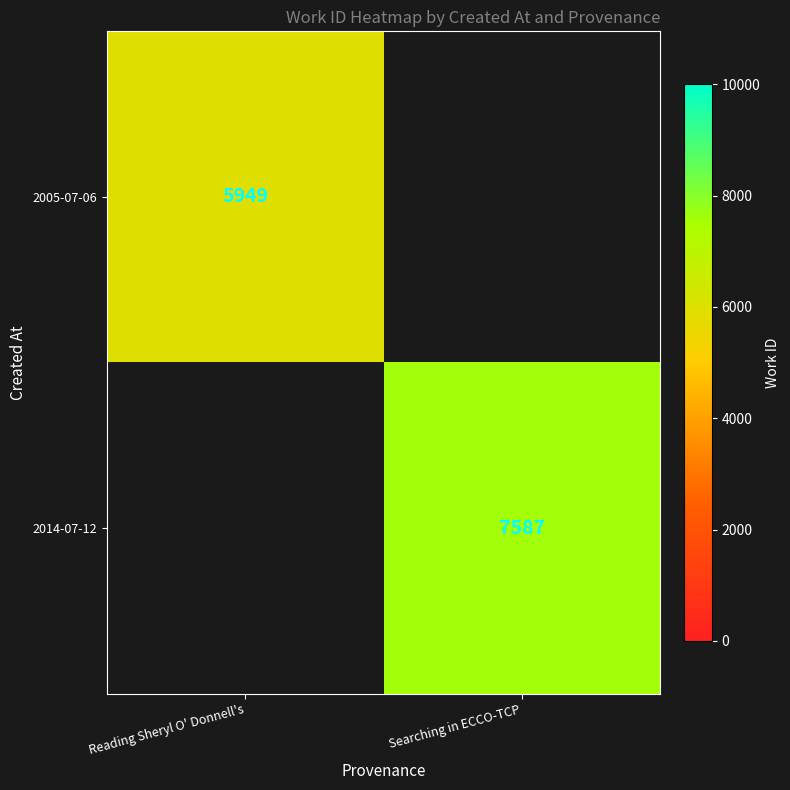

At how many categories does at least one series exceed 6325?

1